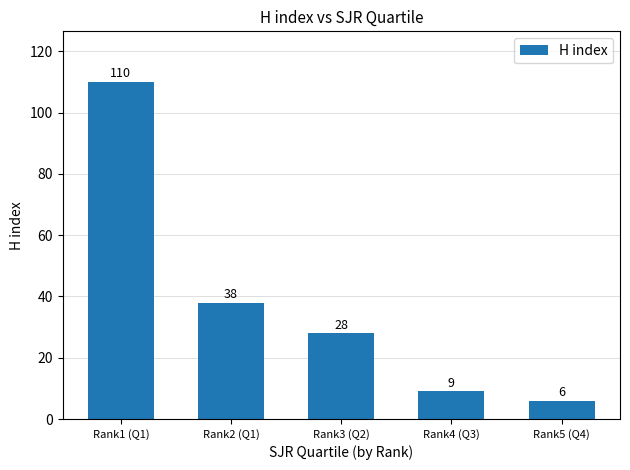

List the labels in order of value, smallest first.

Rank5 (Q4), Rank4 (Q3), Rank3 (Q2), Rank2 (Q1), Rank1 (Q1)